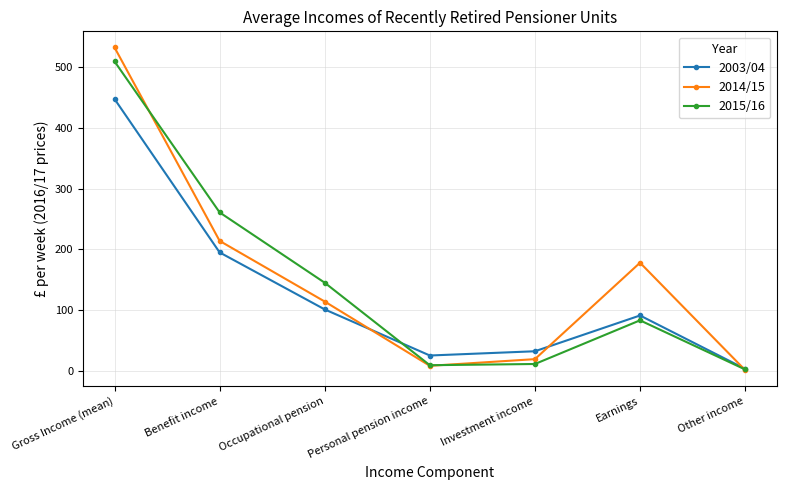

Is the value of 2015/16 at Personal pension income greater than the value of 2014/15 at Occupational pension?

No